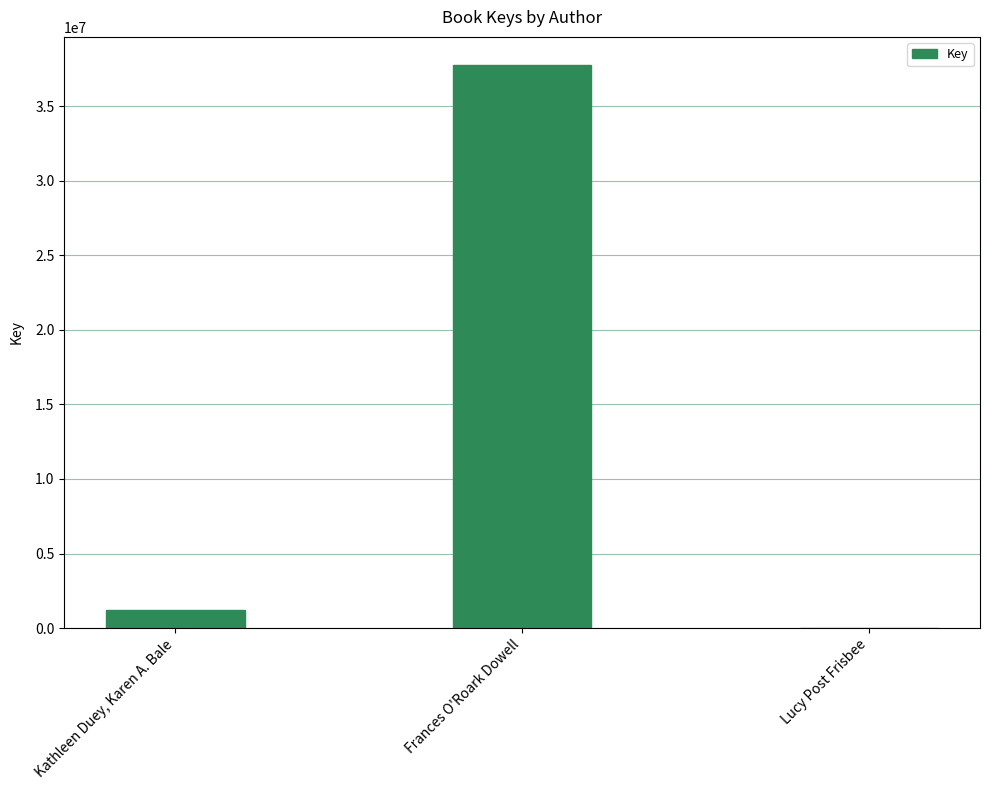

Reading left to right, extract all data points from this chart.

Kathleen Duey, Karen A. Bale=1228716	Frances O'Roark Dowell=37761337	Lucy Post Frisbee=5979